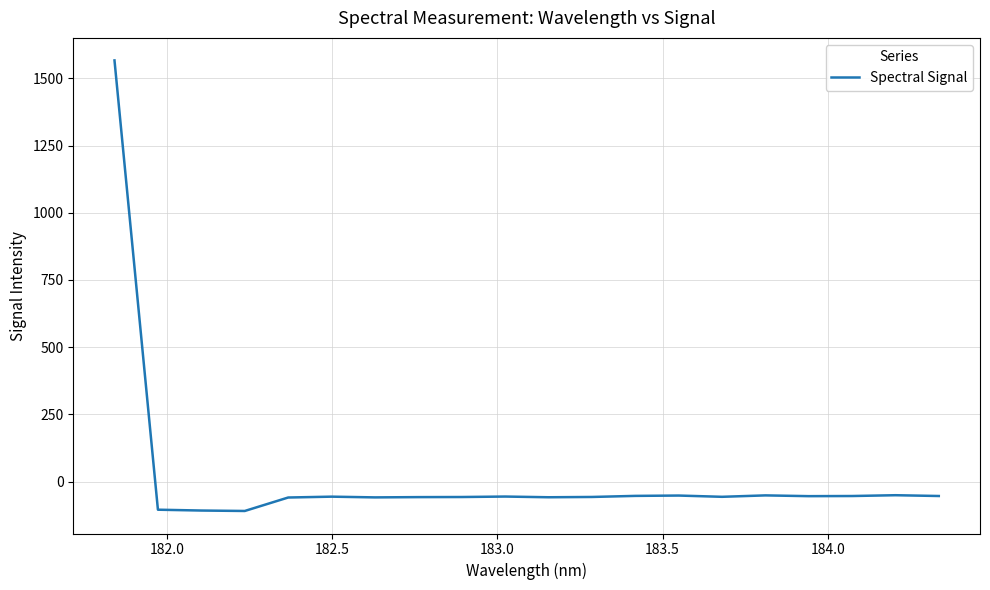

What is the difference between the maximum and minimum values?

1675.8